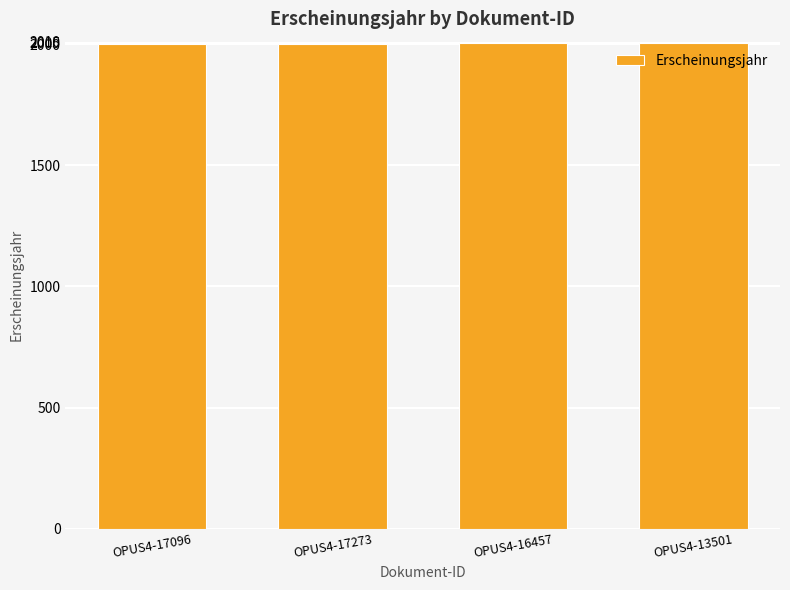

How many values are between 2002 and 2005?

4